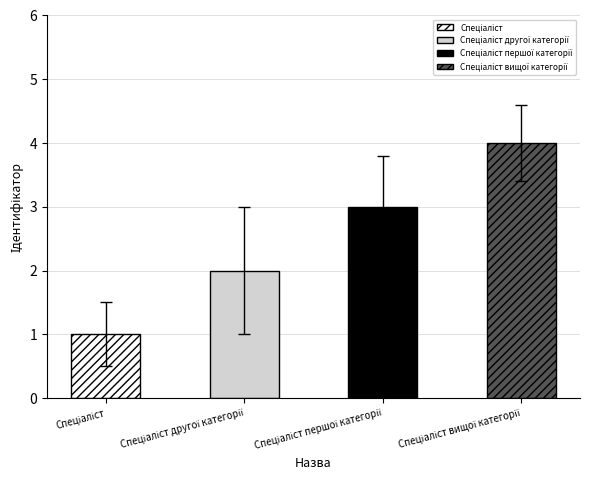

The chart shows a value of 4.3 at Спеціаліст другої категорії. True or false?

False